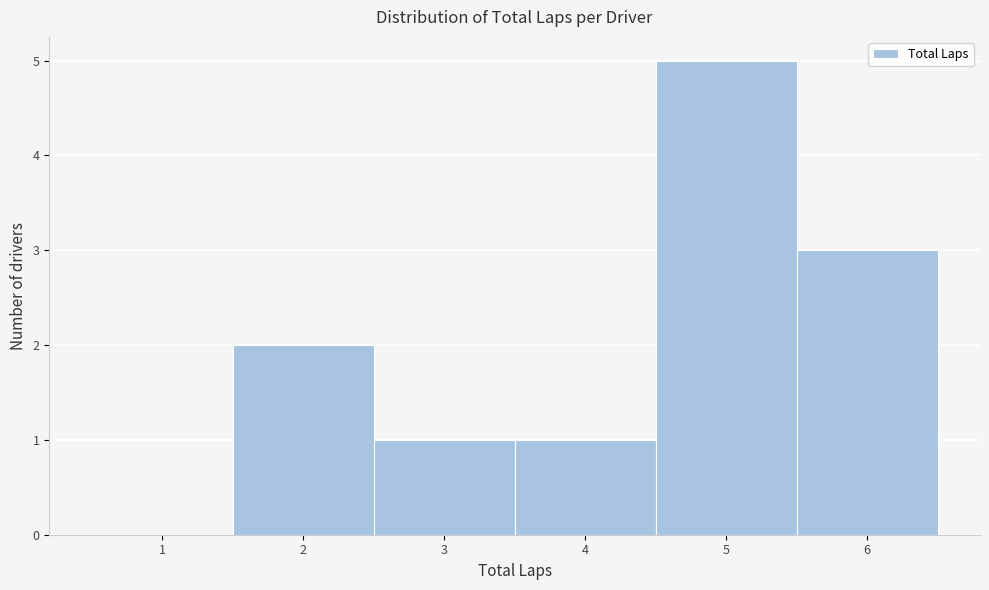

Reading left to right, transcribe this chart: for each bar, give the range it covers on the x-axis and its height. The values are not printed on the chart, so give them approximately, as read against the axis.

0.5 to 1.5: 0
1.5 to 2.5: 2
2.5 to 3.5: 1
3.5 to 4.5: 1
4.5 to 5.5: 5
5.5 to 6.5: 3